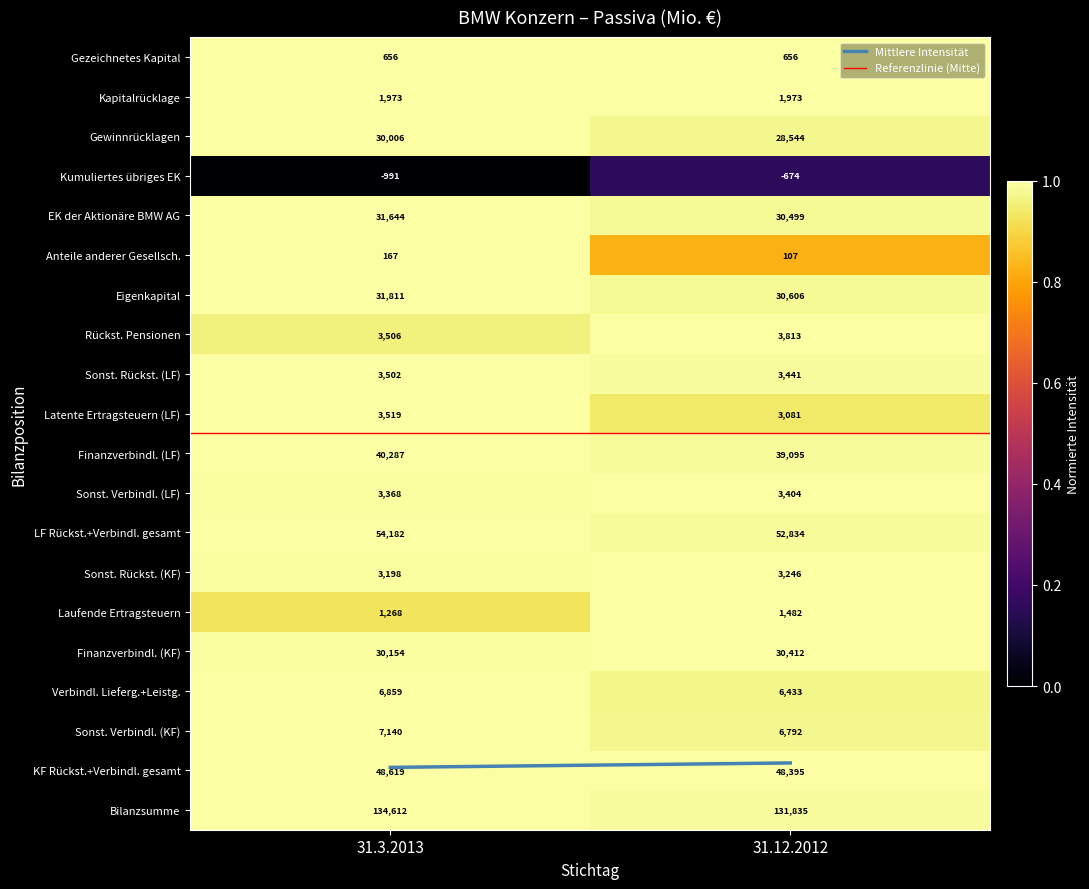

At which category does the chart reach its peak across all series?

31.3.2013